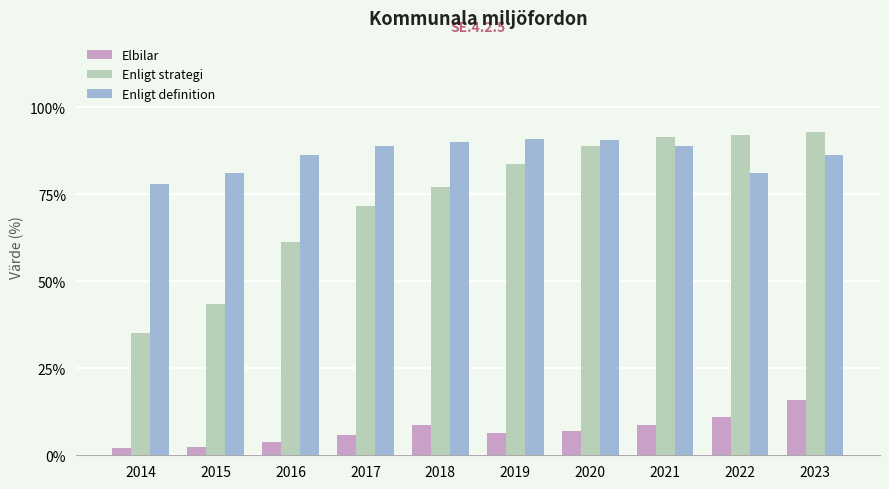

What is the spread (max minus min) of values at 2016?

82.6